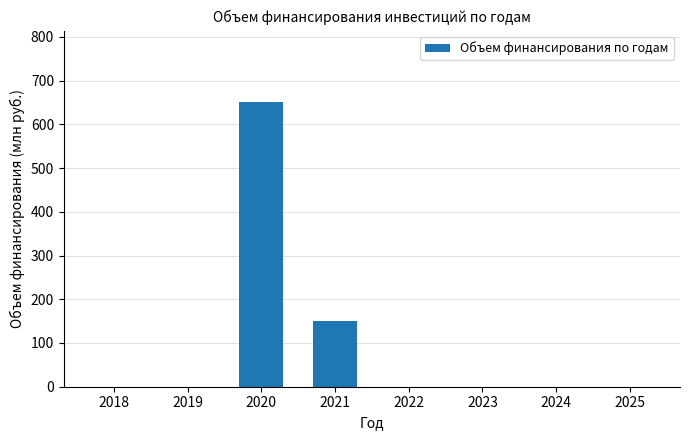

Approximately how many times larger is the value at 2020 compared to 2021?

4.4